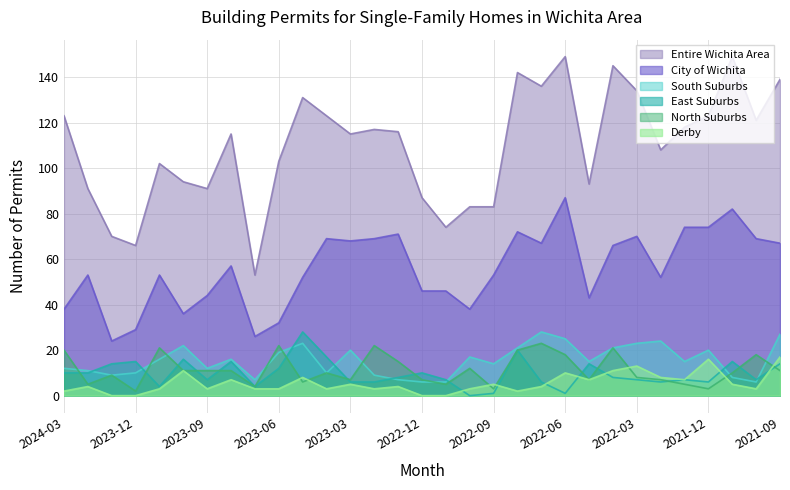

Rank the series by their maximum value, from lowest to highest.

Derby, North Suburbs, South Suburbs, East Suburbs, City of Wichita, Entire Wichita Area